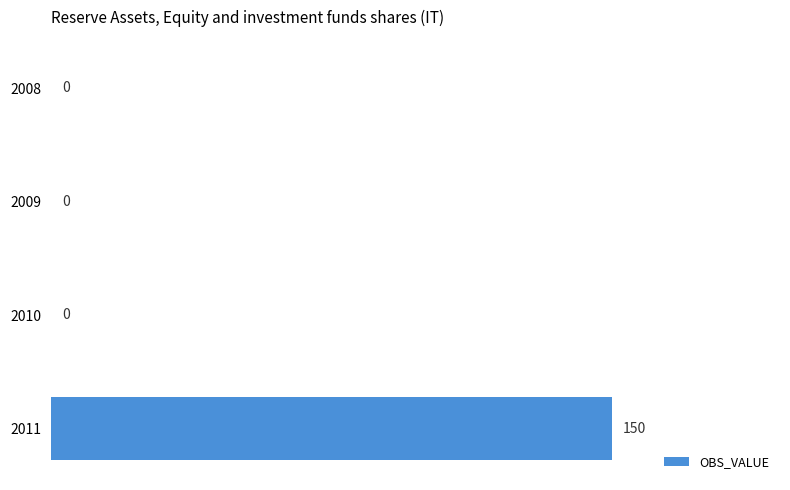

Which has a higher value, 2011 or 2009?

2011